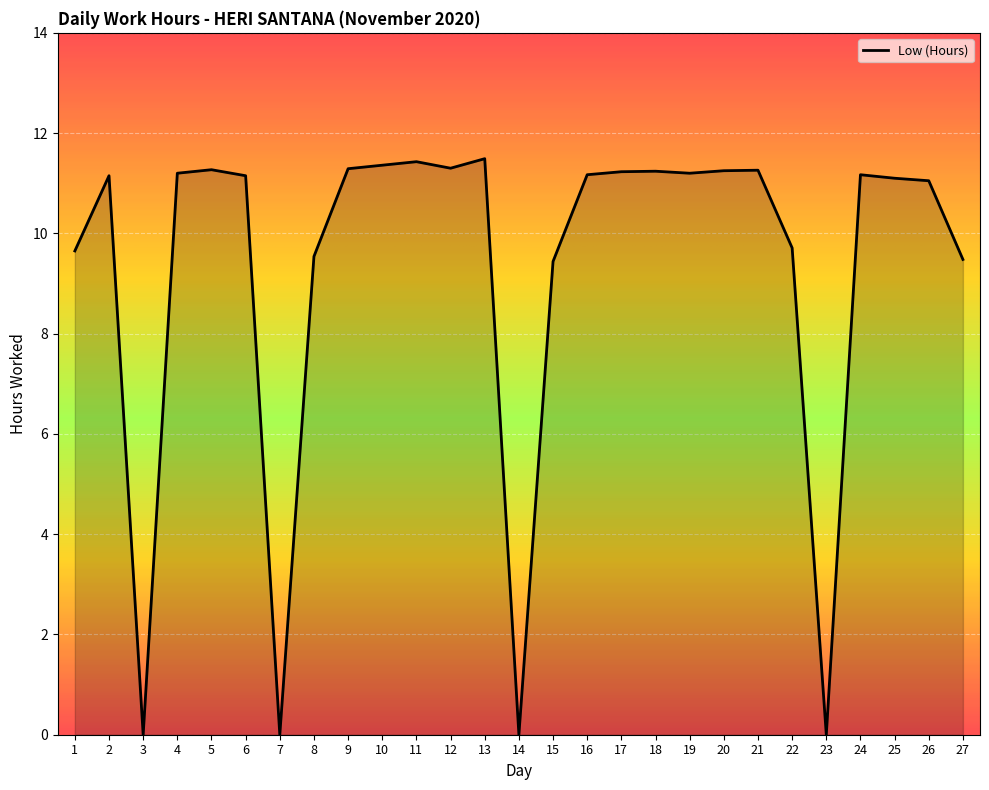

What is the difference between the maximum and minimum values?

11.5